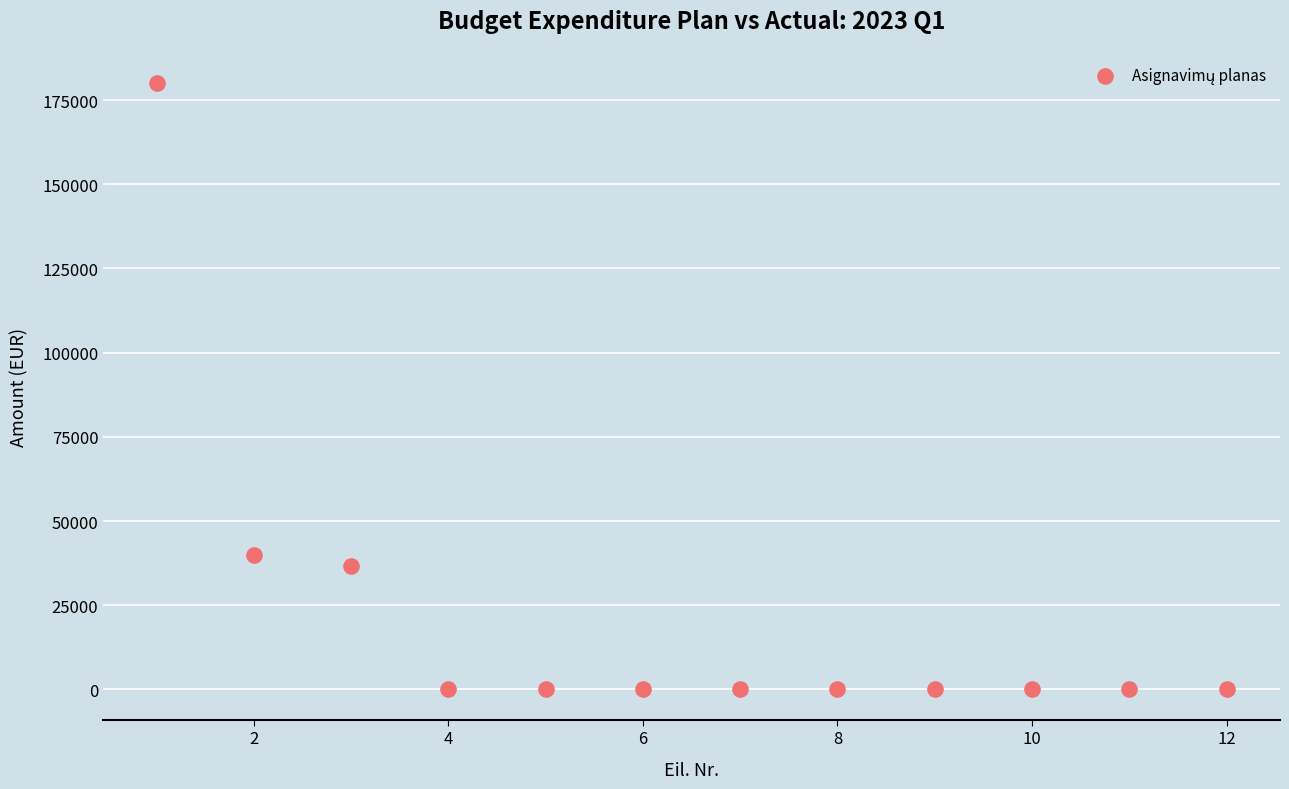

What Y value in the scatter plot is closest to 90000?

40000.0